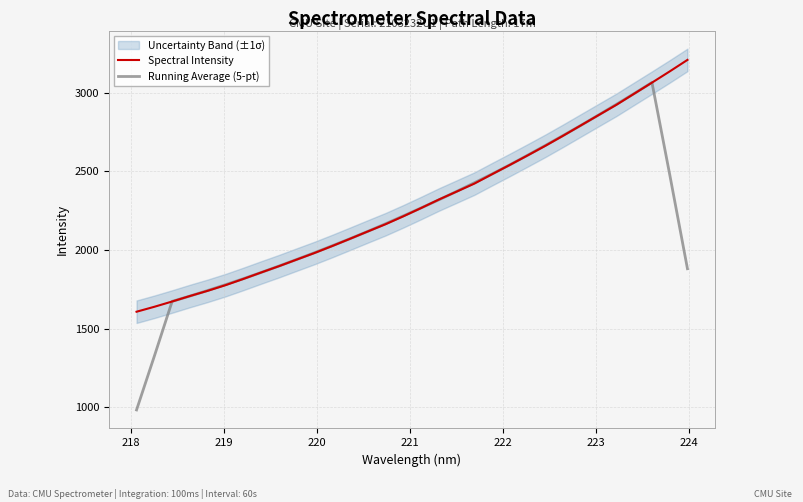

What is the minimum value for Running Average (5-pt)?

983.9